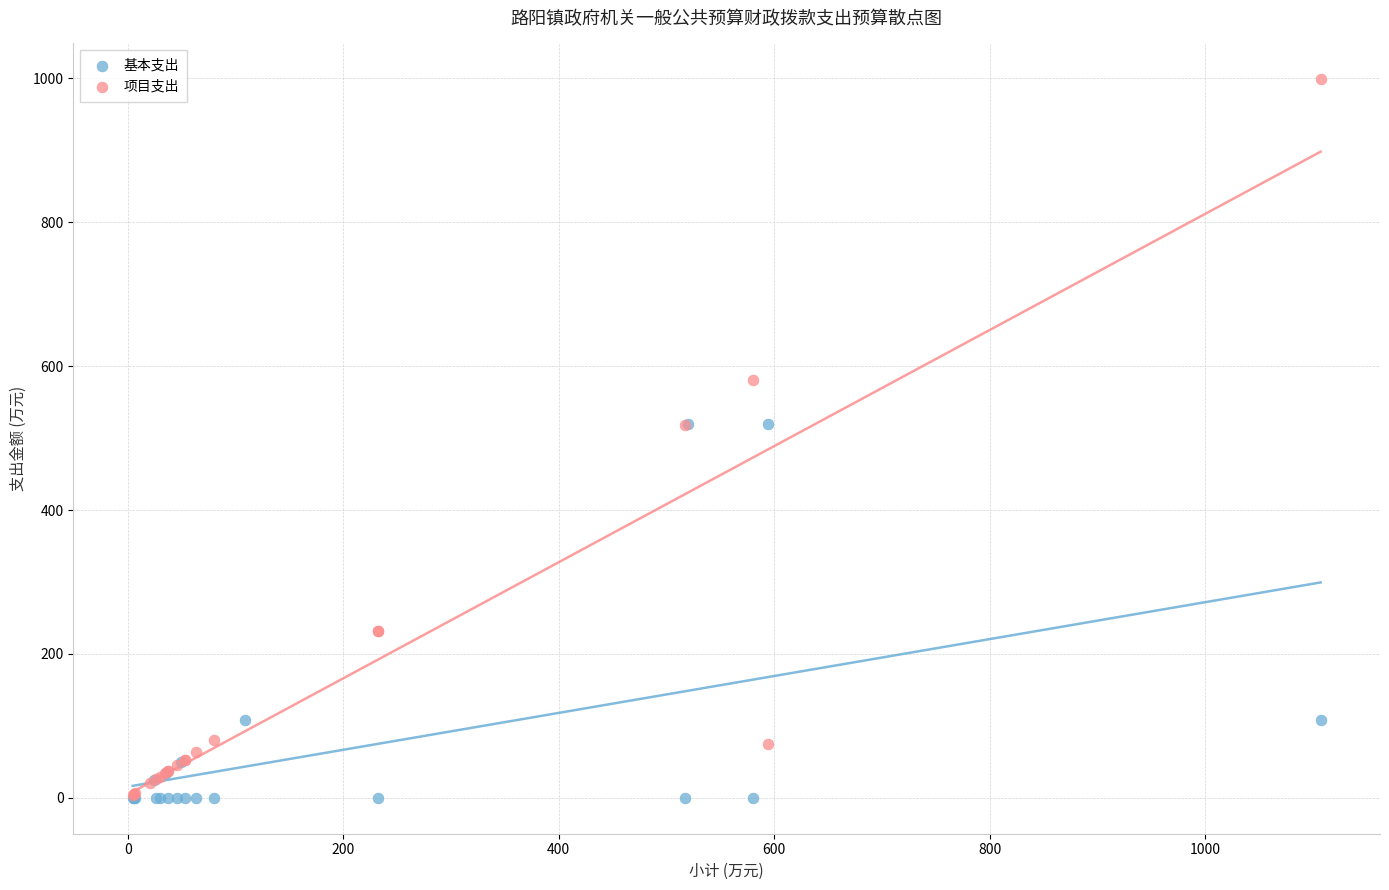

Which series reaches the maximum Y coordinate?

项目支出